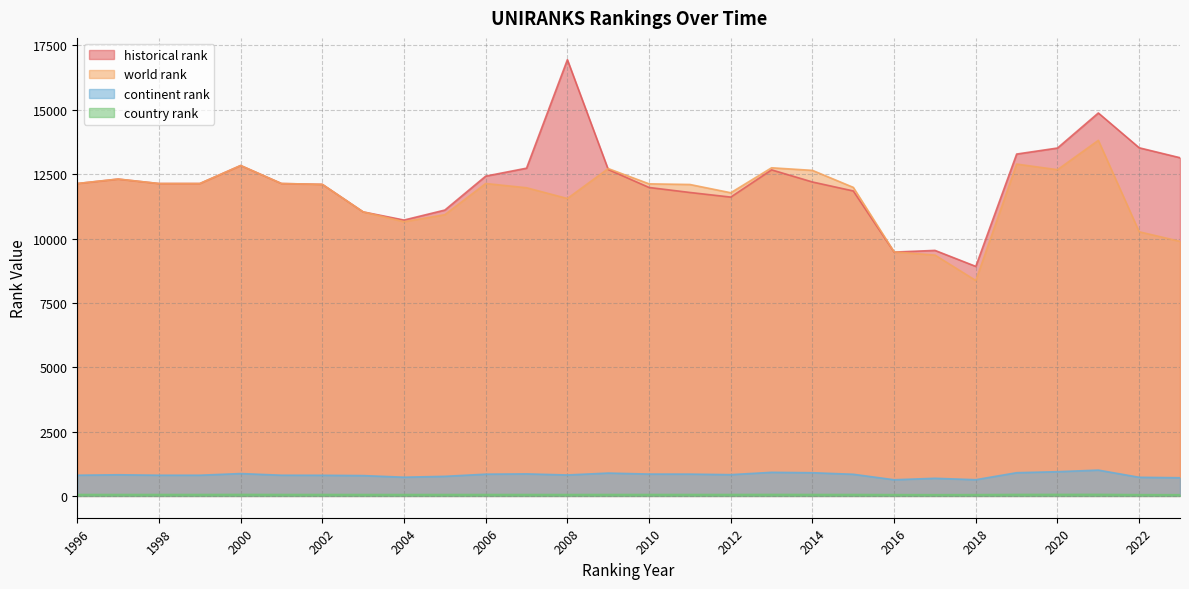

Reading left to right, transcribe all the data shown in this chart.

world rank: 1996=12136.0	1997=12309.0	1998=12136.0	1999=12136.0	2000=12836.0	2001=12136.0	2002=12104.0	2003=11034.0	2004=10654.0	2005=10926.0	2006=12137.0	2007=11972.0	2008=11554.0	2009=12717.0	2010=12124.0	2011=12099.0	2012=11778.0	2013=12748.0	2014=12647.0	2015=11987.0	2016=9479.0	2017=9356.0	2018=8369.0	2019=12892.0	2020=12673.0	2021=13814.0	2022=10261.0	2023=9890.0
continent rank: 1996=804.0	1997=822.0	1998=804.0	1999=804.0	2000=869.0	2001=804.0	2002=802.0	2003=790.0	2004=727.0	2005=761.0	2006=845.0	2007=856.0	2008=814.0	2009=888.0	2010=849.0	2011=847.0	2012=826.0	2013=917.0	2014=901.0	2015=841.0	2016=628.0	2017=685.0	2018=630.0	2019=902.0	2020=941.0	2021=1003.0	2022=724.0	2023=706.0
country rank: 1996=55.0	1997=55.0	1998=55.0	1999=55.0	2000=57.0	2001=55.0	2002=55.0	2003=54.0	2004=53.0	2005=54.0	2006=54.0	2007=54.0	2008=53.0	2009=55.0	2010=55.0	2011=55.0	2012=55.0	2013=57.0	2014=55.0	2015=55.0	2016=50.0	2017=48.0	2018=50.0	2019=57.0	2020=58.0	2021=59.0	2022=49.0	2023=47.0
historical rank: 1996=12136.0	1997=12309.0	1998=12136.0	1999=12136.0	2000=12836.0	2001=12136.0	2002=12104.0	2003=11034.0	2004=10717.0	2005=11105.5	2006=12423.5	2007=12732.5	2008=16946.5	2009=12681.0	2010=11983.0	2011=11788.5	2012=11609.0	2013=12667.0	2014=12196.0	2015=11848.0	2016=9472.0	2017=9538.5	2018=8917.0	2019=13281.0	2020=13515.0	2021=14876.5	2022=13525.0	2023=13138.5